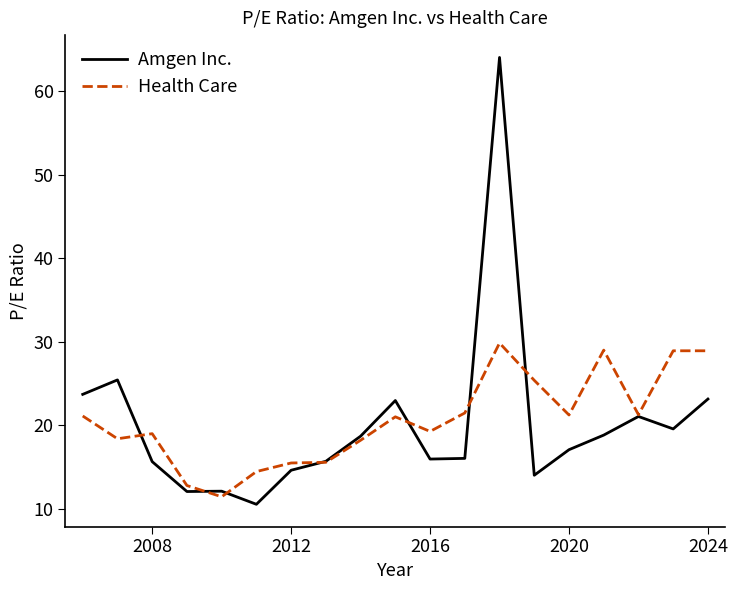

What is the minimum value shown in the chart?

10.5